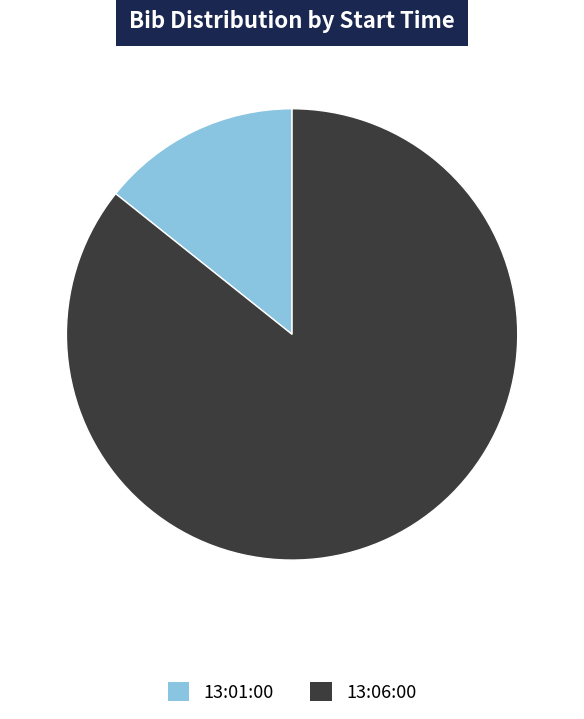

What is the ratio of the value at 13:01:00 to the value at 13:06:00?

0.2